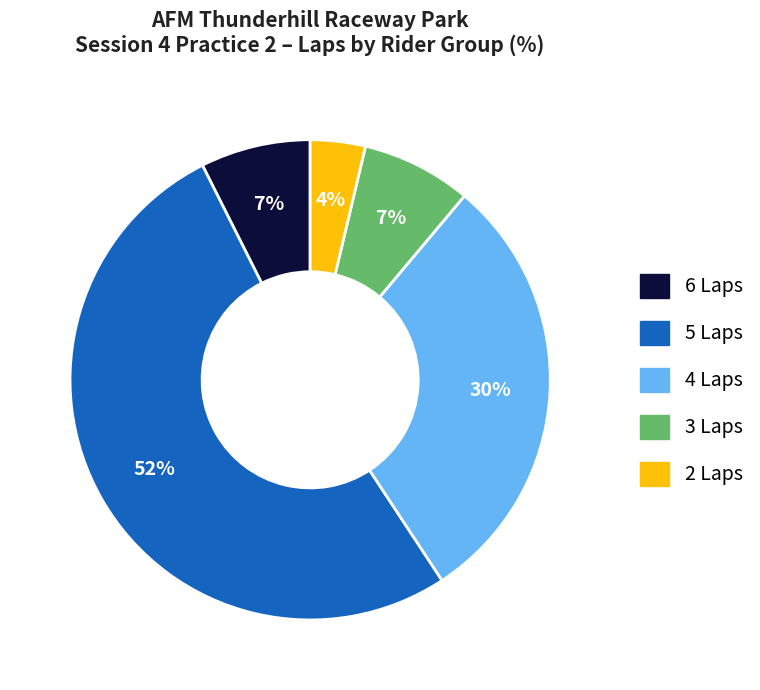

Does any single category account for the majority?

Yes